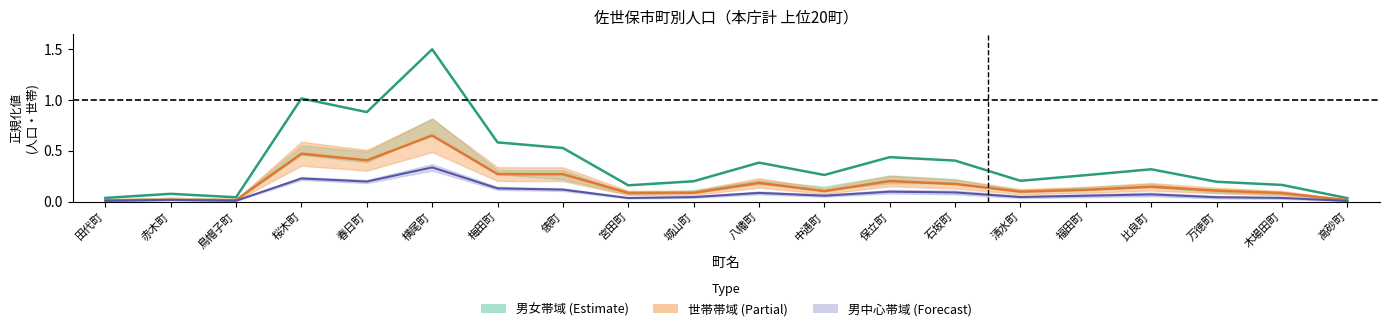

At which category does 総数 (Estimate) reach its first local valley?

鳥帽子町